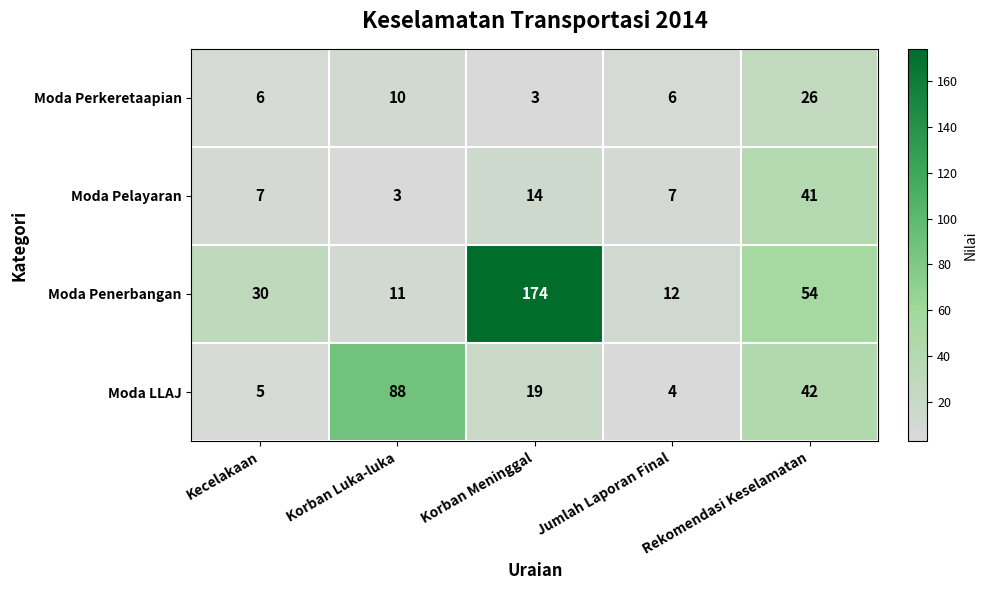

What is the total value across all series at Rekomendasi Keselamatan?

163